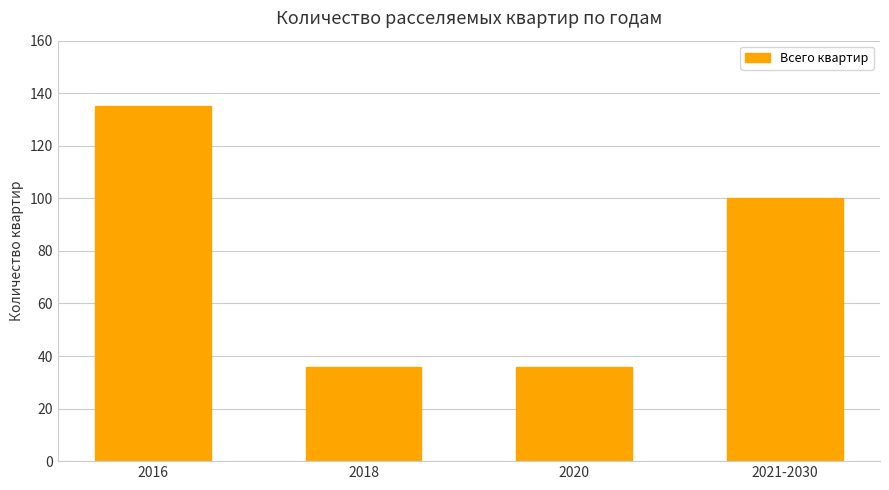

What is the label of the 1st bar from the left?

2016